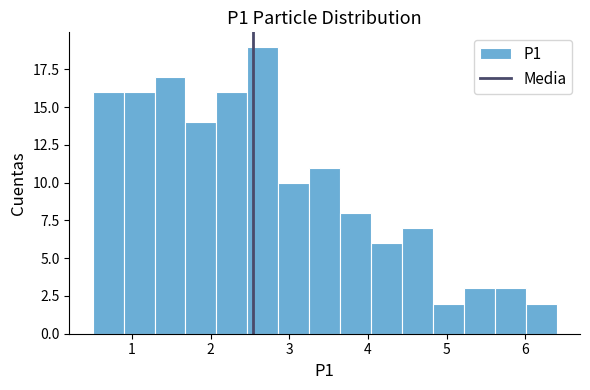

Read against the x-axis, roughly where is the centre of the tallest bar?

2.7